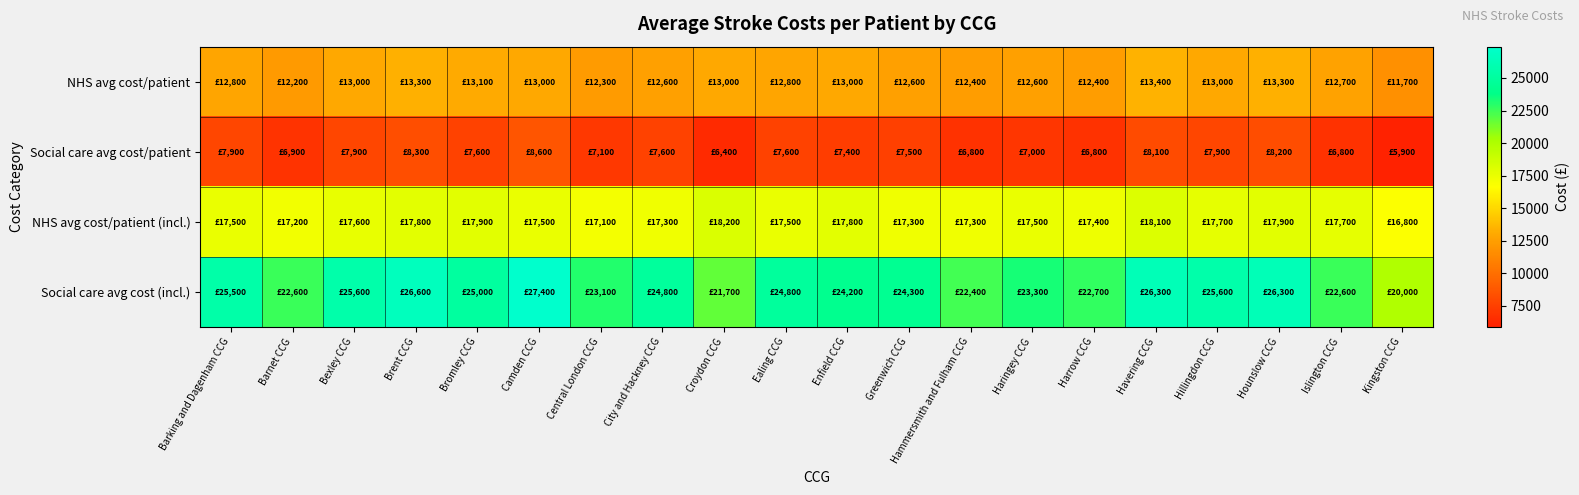

Reading left to right, transcribe all the data shown in this chart.

NHS avg cost/patient: Barking and Dagenham CCG=12800	Barnet CCG=12200	Bexley CCG=13000	Brent CCG=13300	Bromley CCG=13100	Camden CCG=13000	Central London CCG=12300	City and Hackney CCG=12600	Croydon CCG=13000	Ealing CCG=12800	Enfield CCG=13000	Greenwich CCG=12600	Hammersmith and Fulham CCG=12400	Haringey CCG=12600	Harrow CCG=12400	Havering CCG=13400	Hillingdon CCG=13000	Hounslow CCG=13300	Islington CCG=12700	Kingston CCG=11700
Social care avg cost/patient: Barking and Dagenham CCG=7900	Barnet CCG=6900	Bexley CCG=7900	Brent CCG=8300	Bromley CCG=7600	Camden CCG=8600	Central London CCG=7100	City and Hackney CCG=7600	Croydon CCG=6400	Ealing CCG=7600	Enfield CCG=7400	Greenwich CCG=7500	Hammersmith and Fulham CCG=6800	Haringey CCG=7000	Harrow CCG=6800	Havering CCG=8100	Hillingdon CCG=7900	Hounslow CCG=8200	Islington CCG=6800	Kingston CCG=5900
NHS avg cost/patient (incl.): Barking and Dagenham CCG=17500	Barnet CCG=17200	Bexley CCG=17600	Brent CCG=17800	Bromley CCG=17900	Camden CCG=17500	Central London CCG=17100	City and Hackney CCG=17300	Croydon CCG=18200	Ealing CCG=17500	Enfield CCG=17800	Greenwich CCG=17300	Hammersmith and Fulham CCG=17300	Haringey CCG=17500	Harrow CCG=17400	Havering CCG=18100	Hillingdon CCG=17700	Hounslow CCG=17900	Islington CCG=17700	Kingston CCG=16800
Social care avg cost (incl.): Barking and Dagenham CCG=25500	Barnet CCG=22600	Bexley CCG=25600	Brent CCG=26600	Bromley CCG=25000	Camden CCG=27400	Central London CCG=23100	City and Hackney CCG=24800	Croydon CCG=21700	Ealing CCG=24800	Enfield CCG=24200	Greenwich CCG=24300	Hammersmith and Fulham CCG=22400	Haringey CCG=23300	Harrow CCG=22700	Havering CCG=26300	Hillingdon CCG=25600	Hounslow CCG=26300	Islington CCG=22600	Kingston CCG=20000